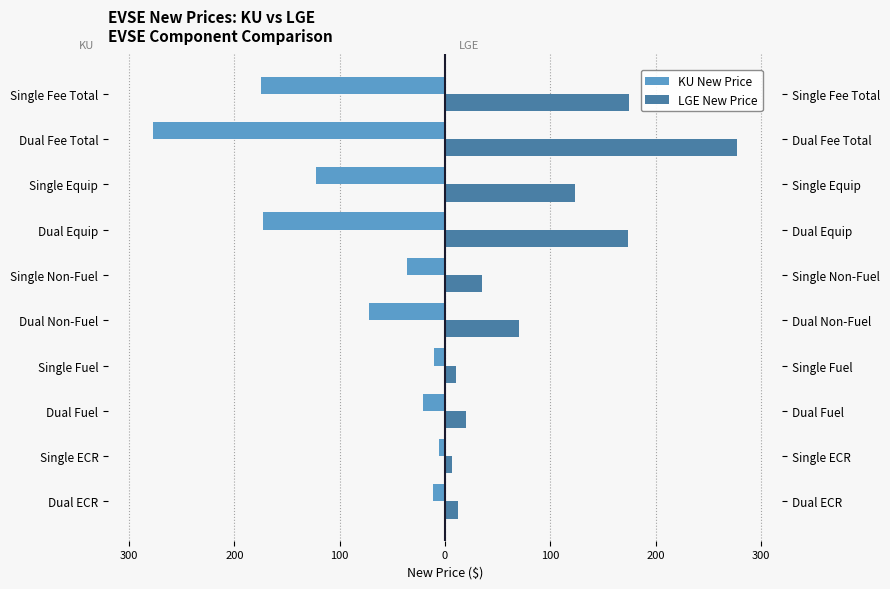

Is it true that KU New Price equals -112.9 at 8?

False